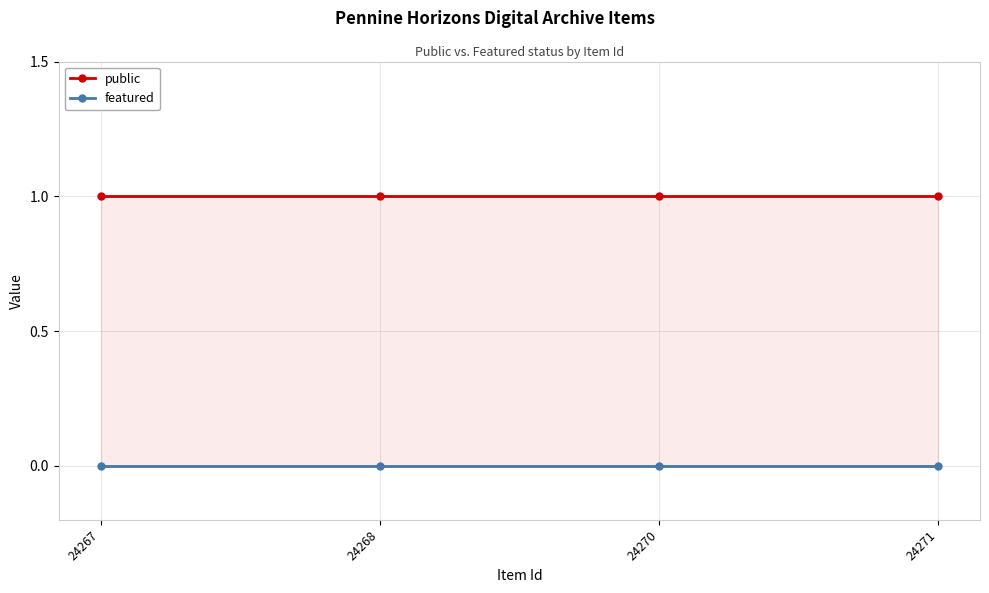

Does the chart have visible grid lines?

Yes